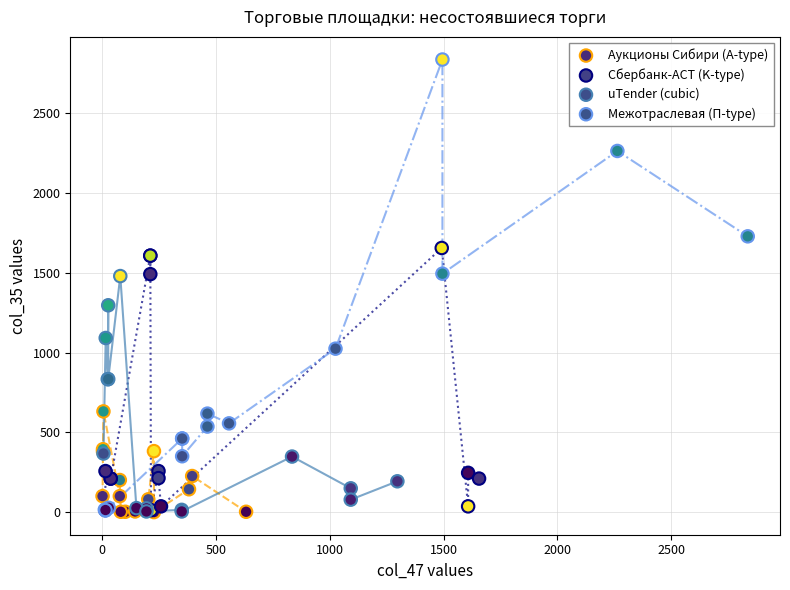

Which series has the widest spread of Y values?

Межотраслевая (П-type)